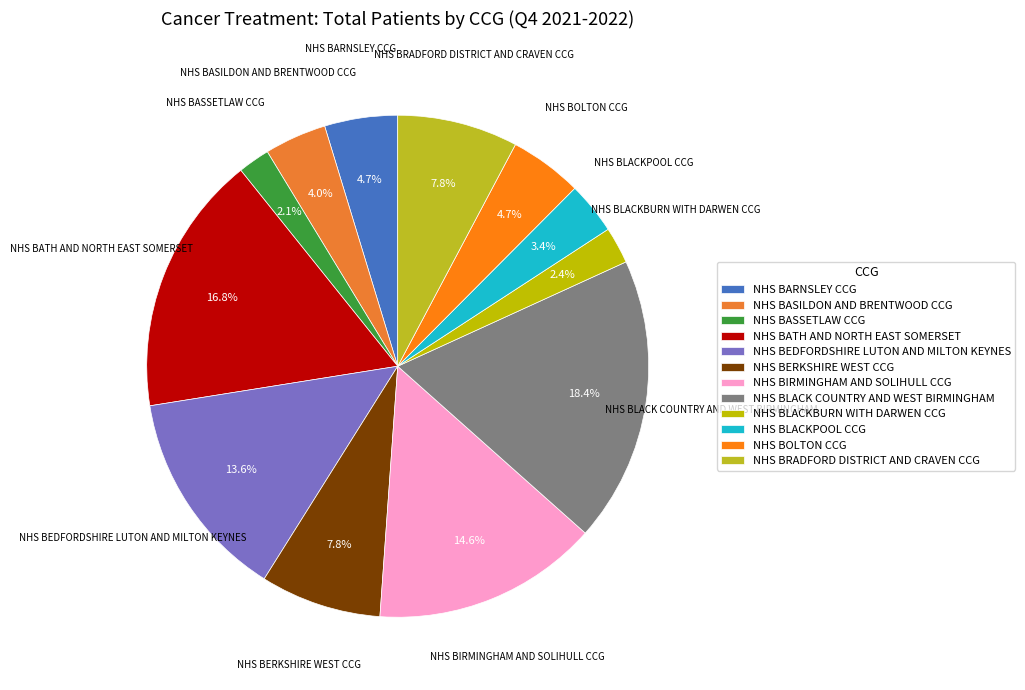

Does any single category account for the majority?

No